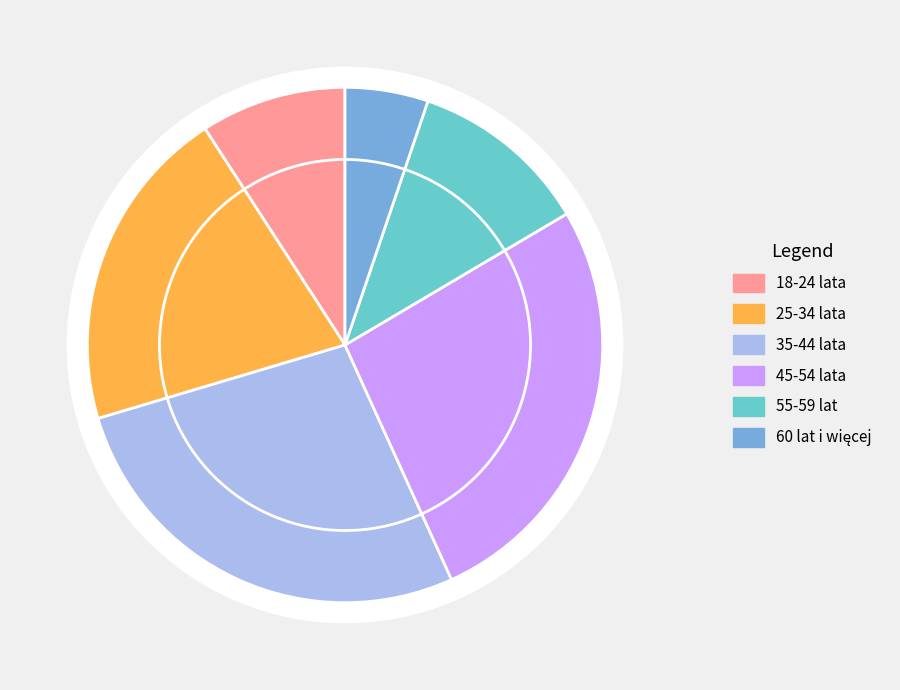

To the nearest percent, what percentage of the pie is 45-54 lata?

27%